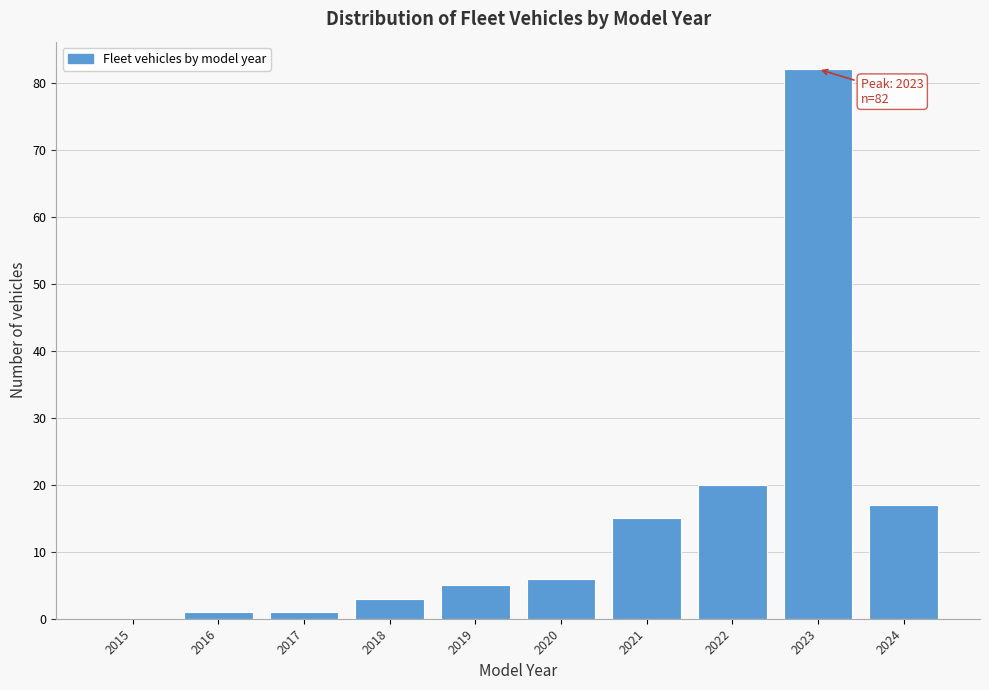

Reading left to right, list all the values displayed in this chart.

2015=0	2016=1	2017=1	2018=3	2019=5	2020=6	2021=15	2022=20	2023=82	2024=17